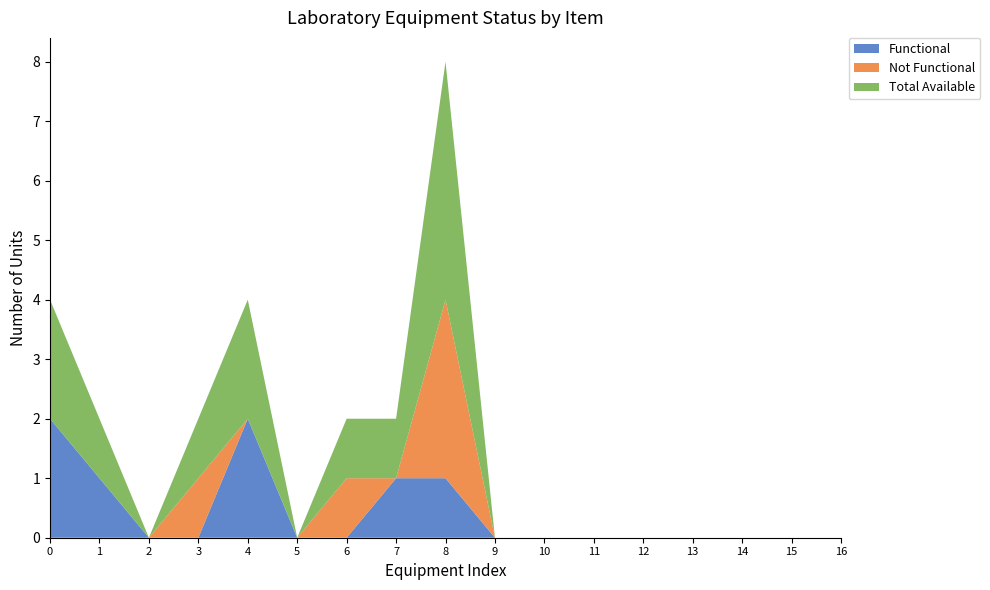

Reading left to right, extract all data points from this chart.

Functional: 2	1	0	0	2	0	0	1	1	0	0	0	0	0	0	0	0
Not Functional: 0	0	0	1	0	0	1	0	3	0	0	0	0	0	0	0	0
Total Available: 2	1	0	1	2	0	1	1	4	0	0	0	0	0	0	0	0